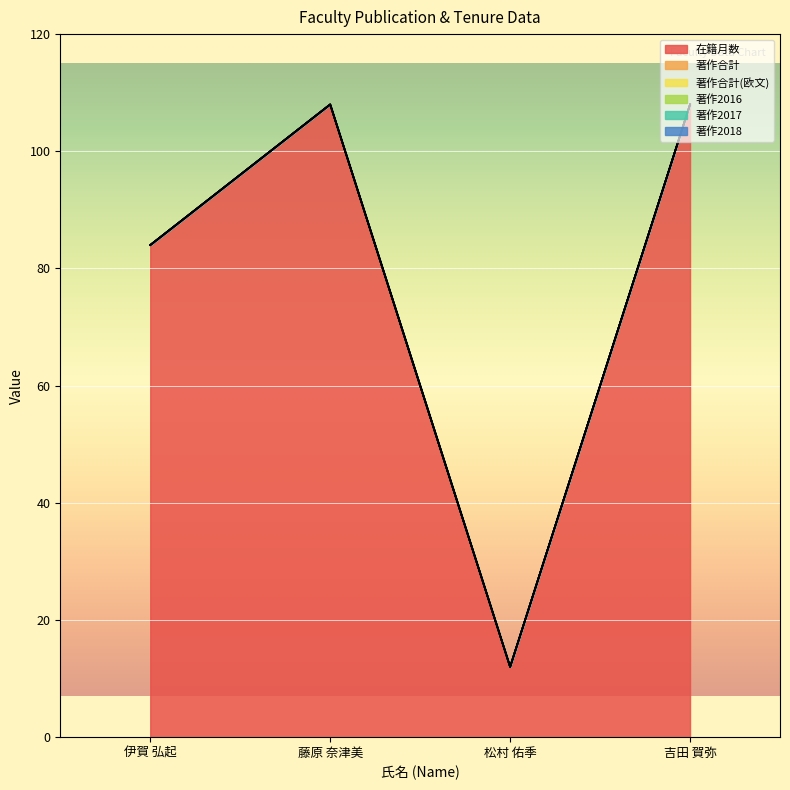

What is the label of the 4th point from the right?

伊賀 弘起